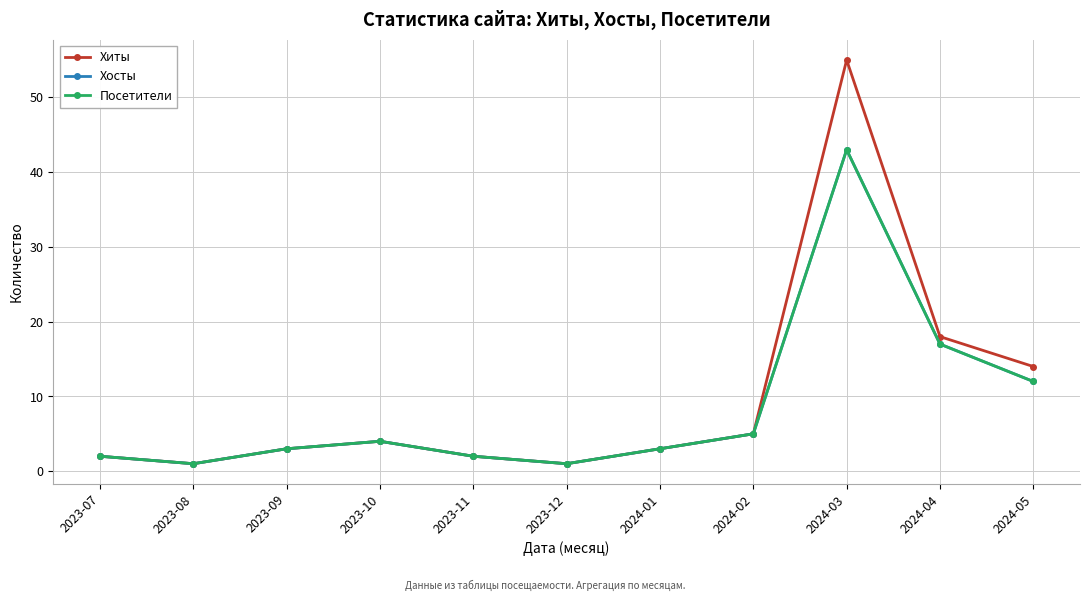

What is the difference between the Хиты values at 2024-01 and 2023-12?

2